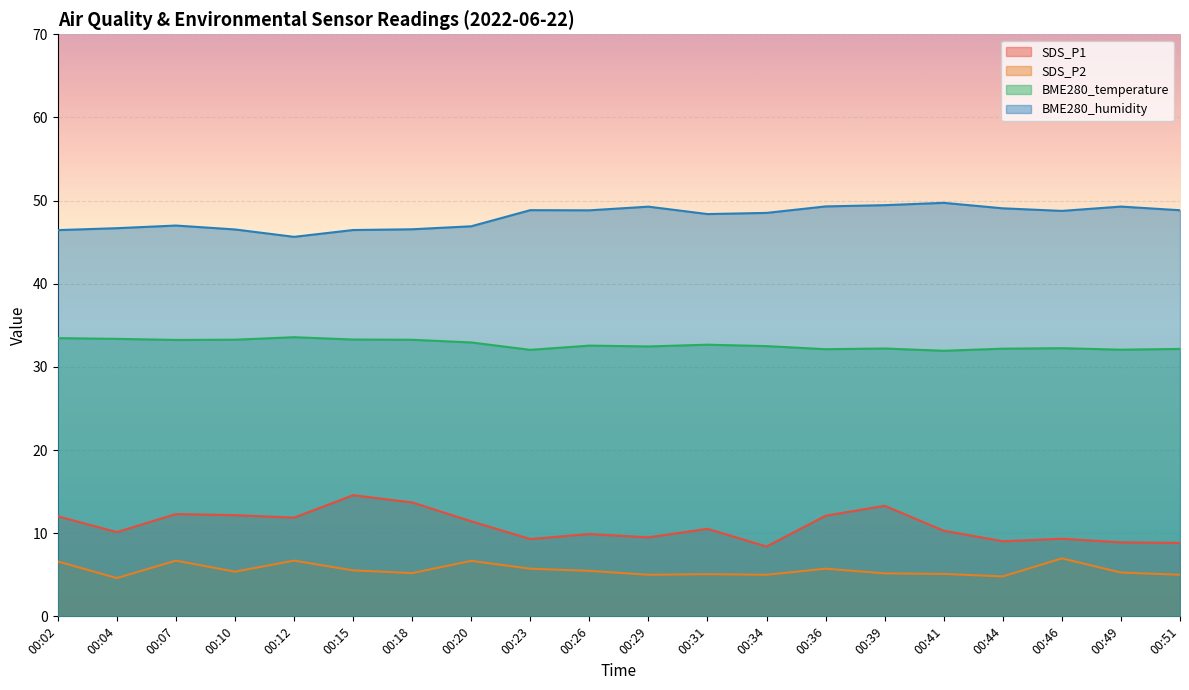

Which category has the highest value across all series?

00:41